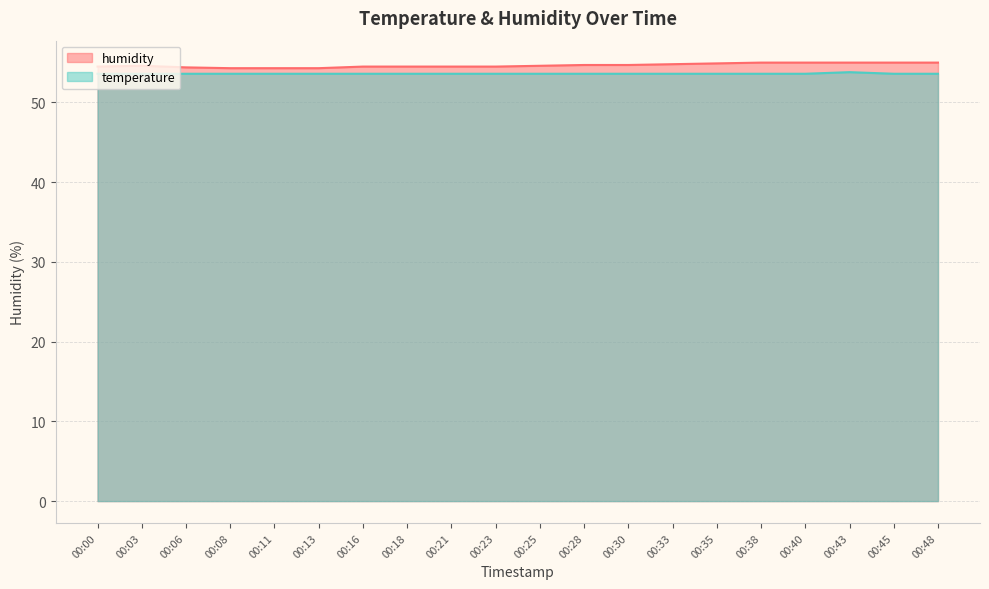

What is the sum of all humidity values?

1093.1